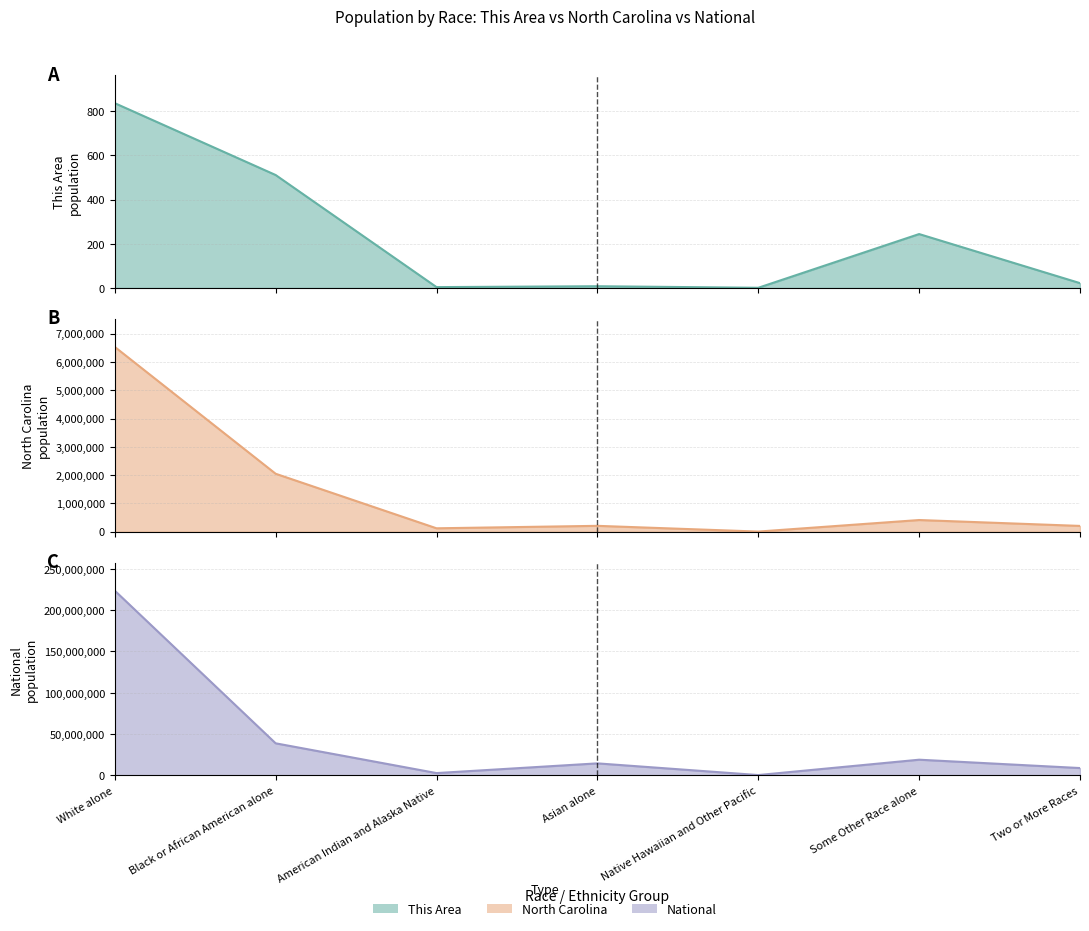

At how many categories does at least one series exceed 68873092?

1